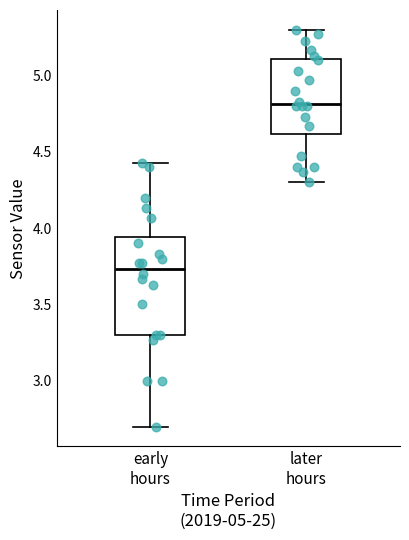

Reading left to right, transcribe this box plot: for each box, give where its median line is, the range the box spans, and where its two whiskers end, as read against the y-axis. The values are not printed on the chart, so give them approximately, as read against the axis.

early hours: median 3.75, box 3.30 to 3.95, whiskers 2.70 to 4.45
later hours: median 4.80, box 4.60 to 5.10, whiskers 4.30 to 5.30